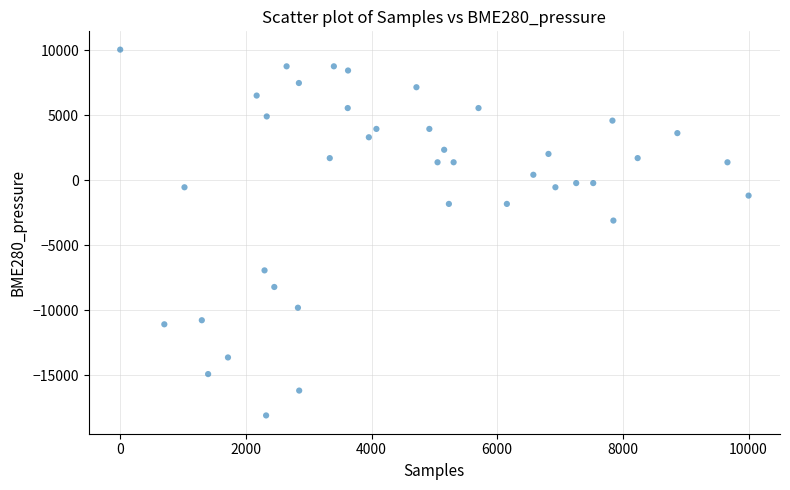

What is the range of Y values (max minus min)?

28171.1